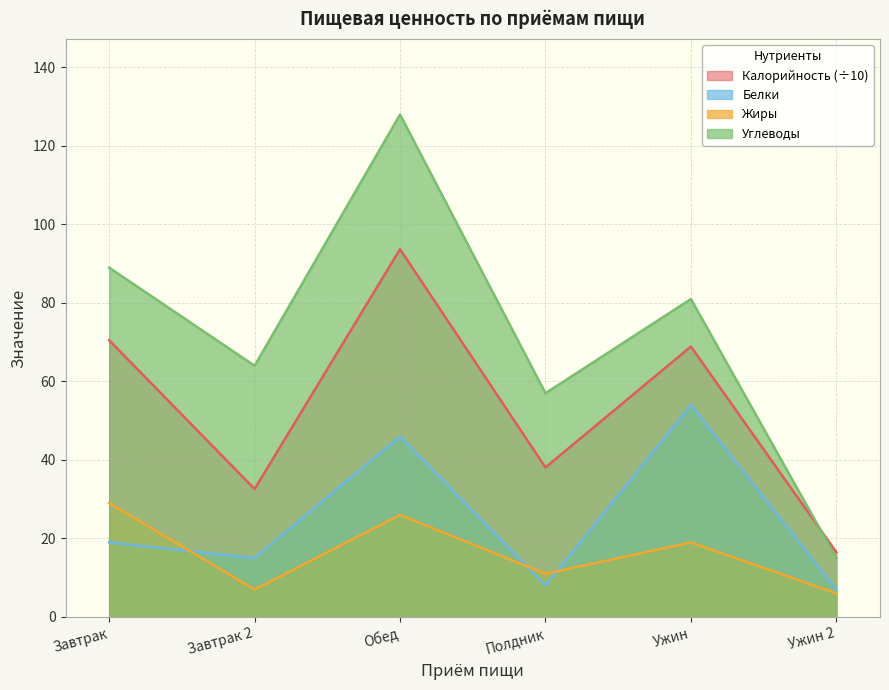

Where is Белки nearest to the value 30?

Завтрак